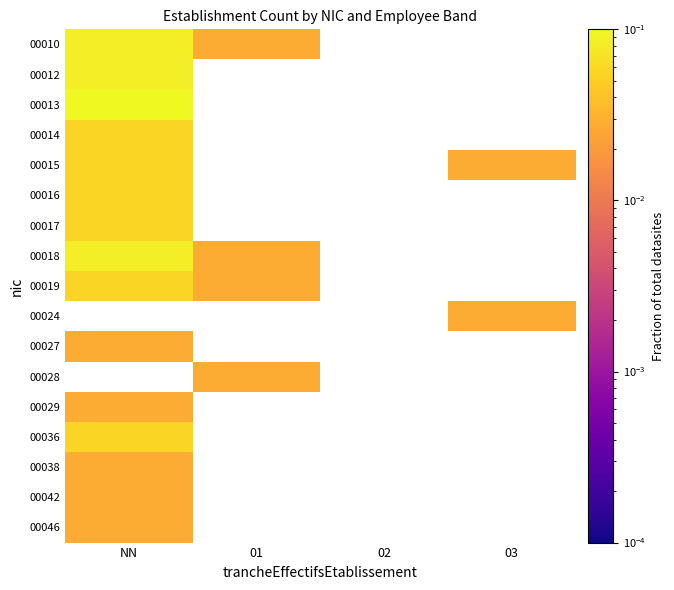

Which category has the lowest value across all series?

01